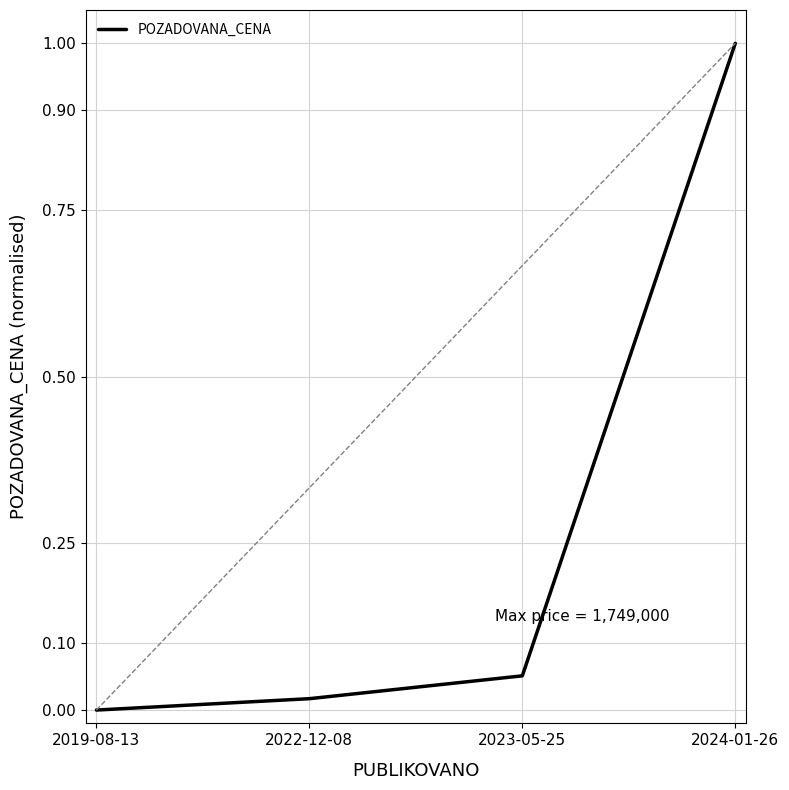

True or false: the data shows 0.0 at 2022-12-08.

True